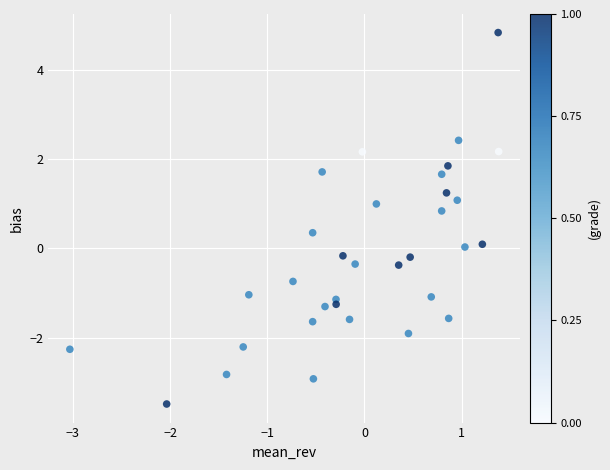

What is the range of Y values (max minus min)?

8.3